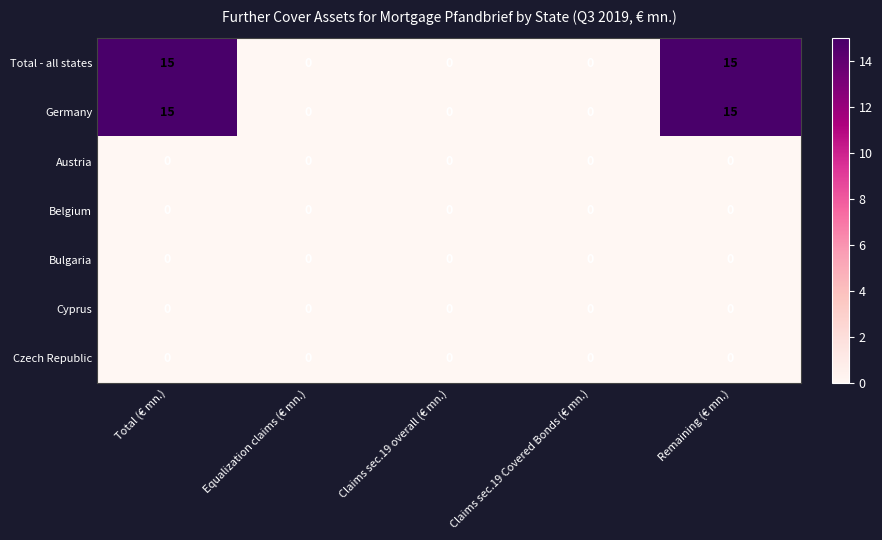

What is the difference between the maximum and minimum values in the Germany series?

15